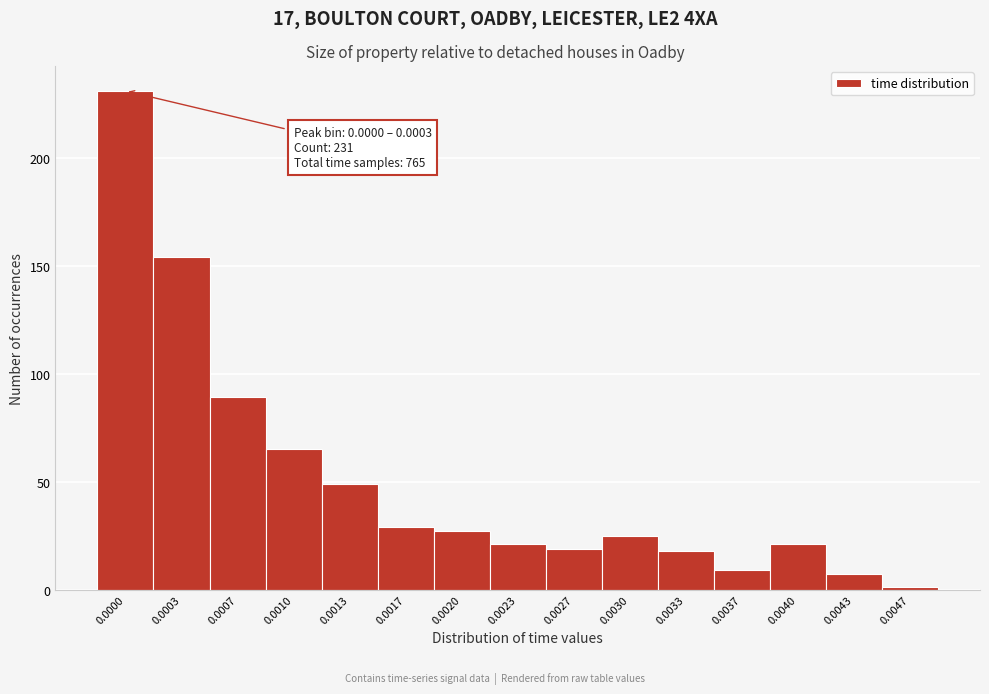

Reading left to right, list all the values displayed in this chart.

0.0000=231	0.0003=154	0.0007=89	0.0010=65	0.0013=49	0.0017=29	0.0020=27	0.0023=21	0.0027=19	0.0030=25	0.0033=18	0.0037=9	0.0040=21	0.0043=7	0.0047=1